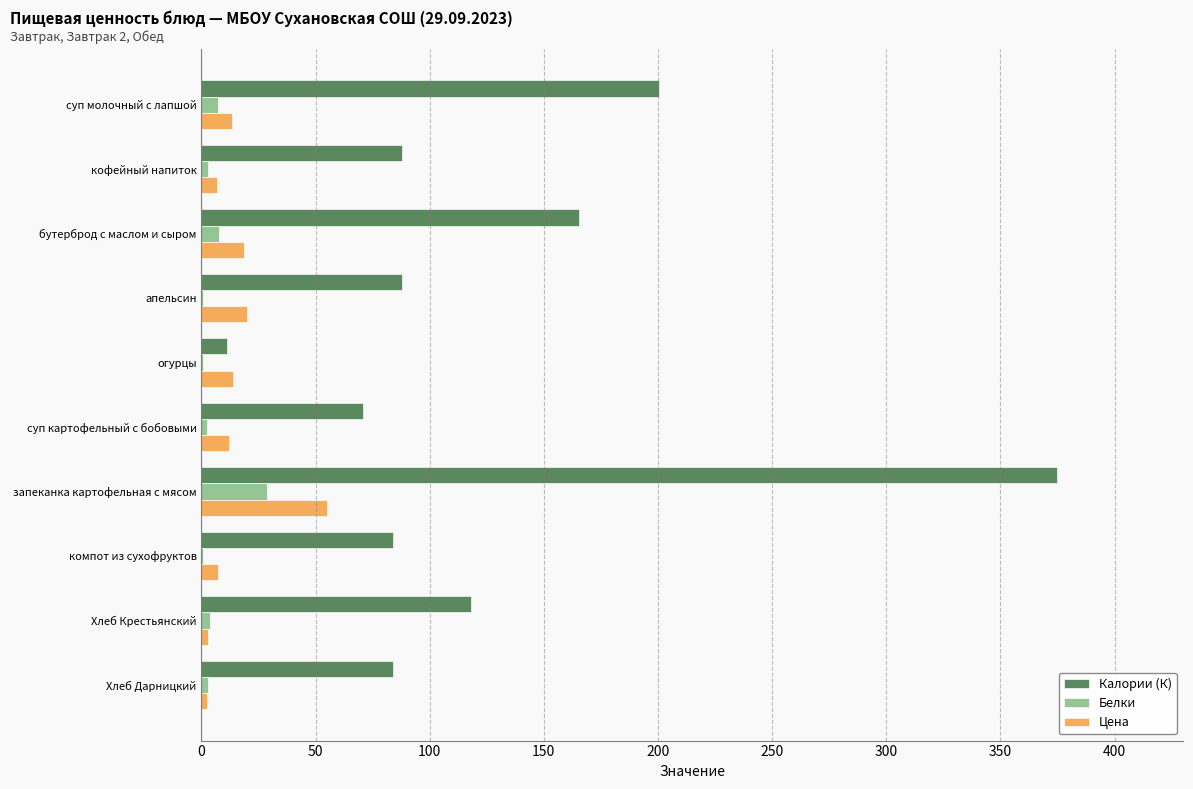

What is the sum of all Калории (К) values?

1284.6